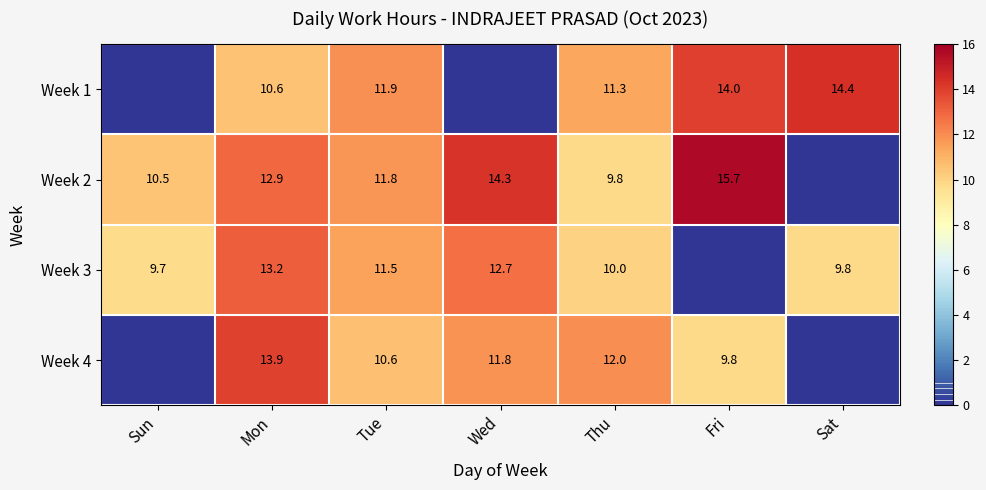

Which has a higher value, Mon or Wed?

Mon